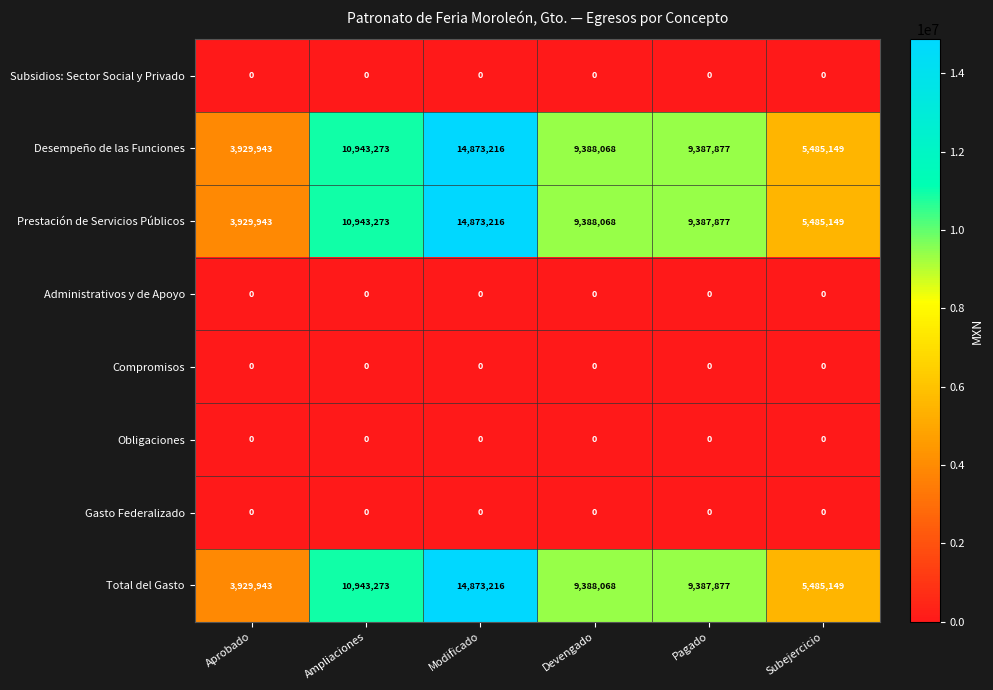

The value of Compromisos at Ampliaciones is 0. True or false?

True